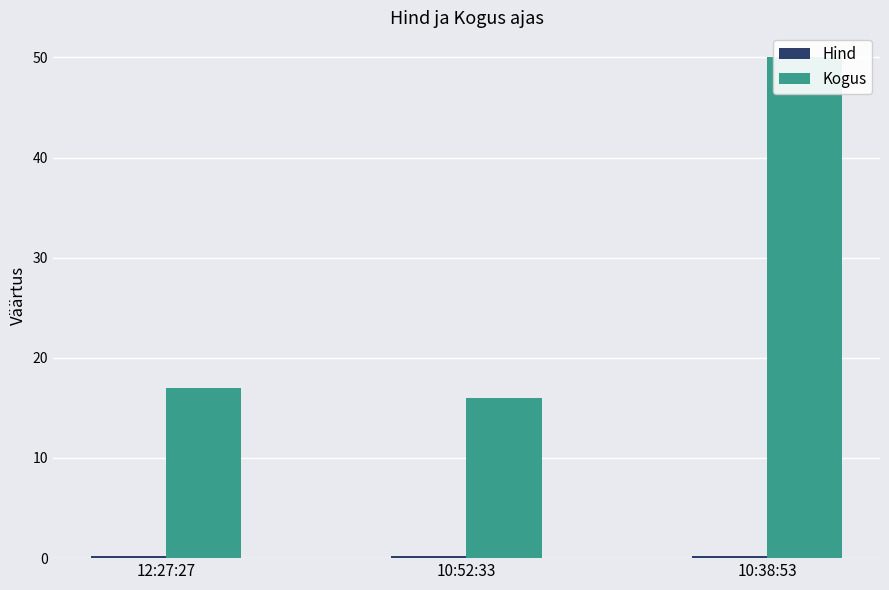

What is the spread (max minus min) of values at 12:27:27?

16.8